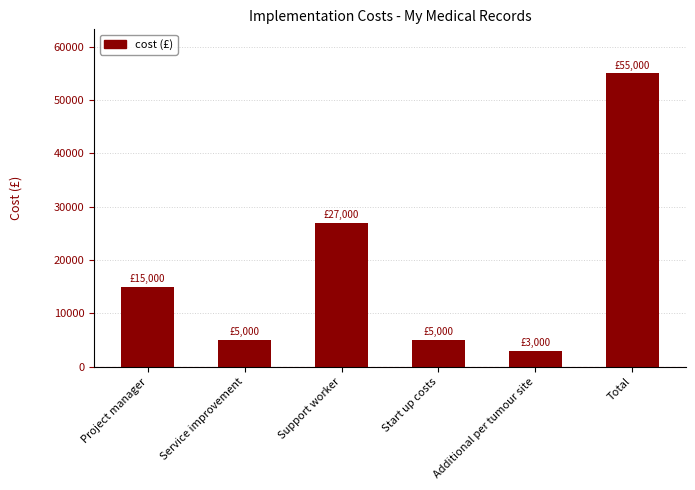

What is the value of the 3rd bar from the left?

27000